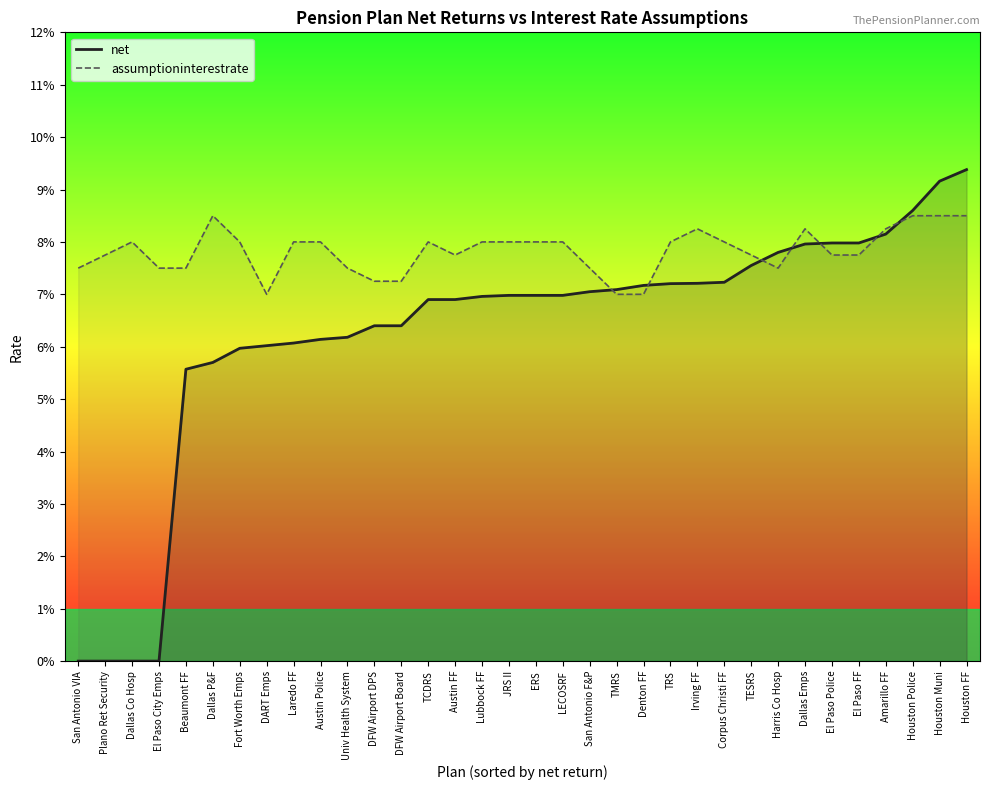

What is the label of the 29th point from the right?

Dallas P&F